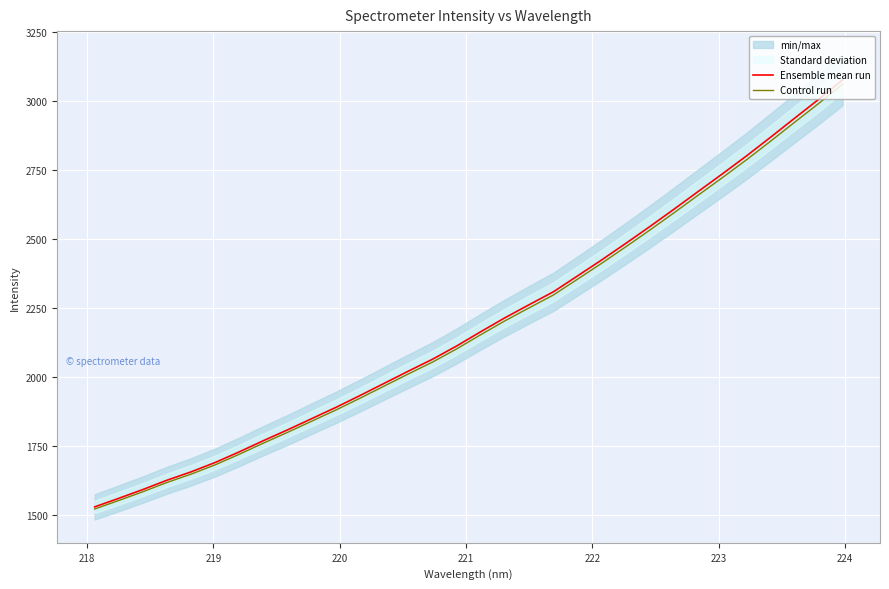

True or false: Ensemble mean run has more than 0 points higher than both neighbors.

False